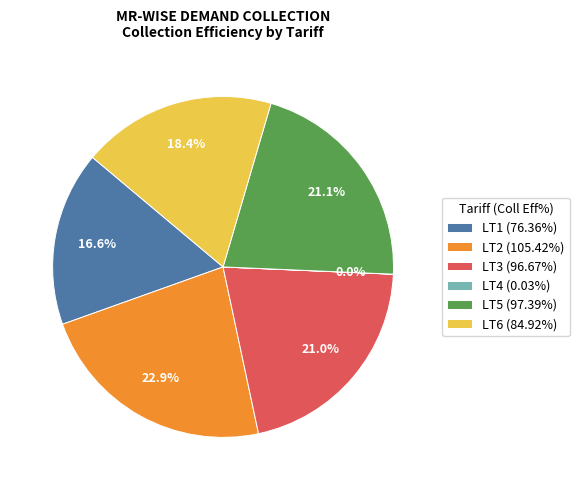

Is there any slice that represents more than half of the pie?

No